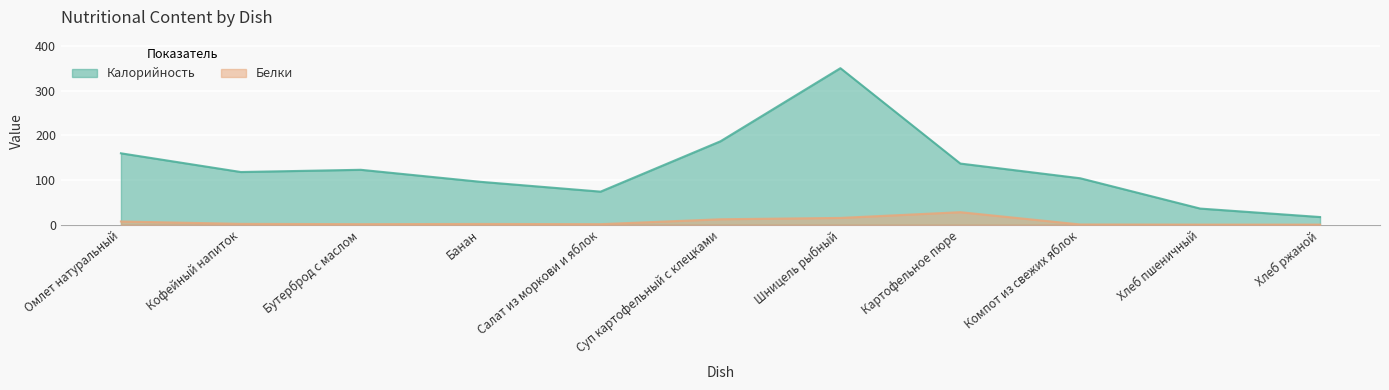

How many values in the Белки series exceed 1?

6